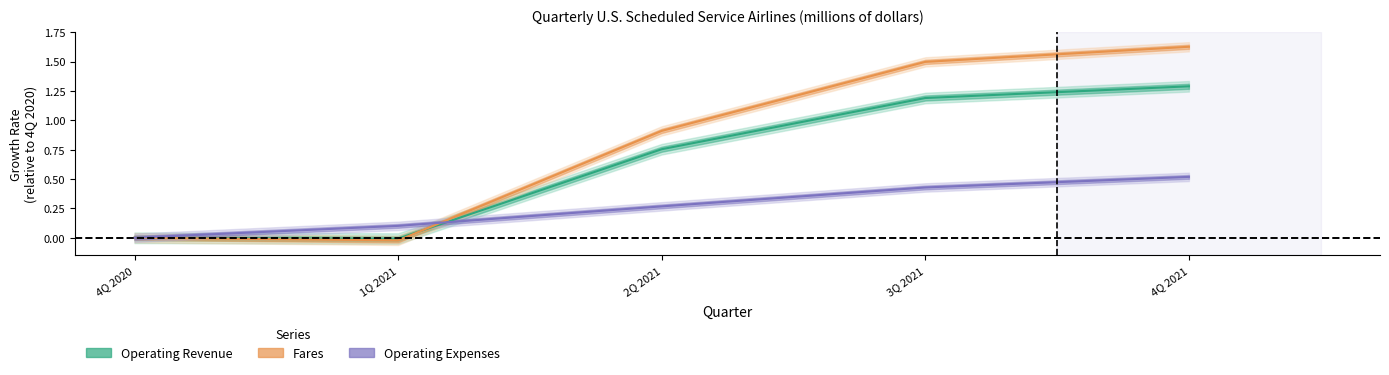

How many intersections are there between Fares and Operating Expenses?

1